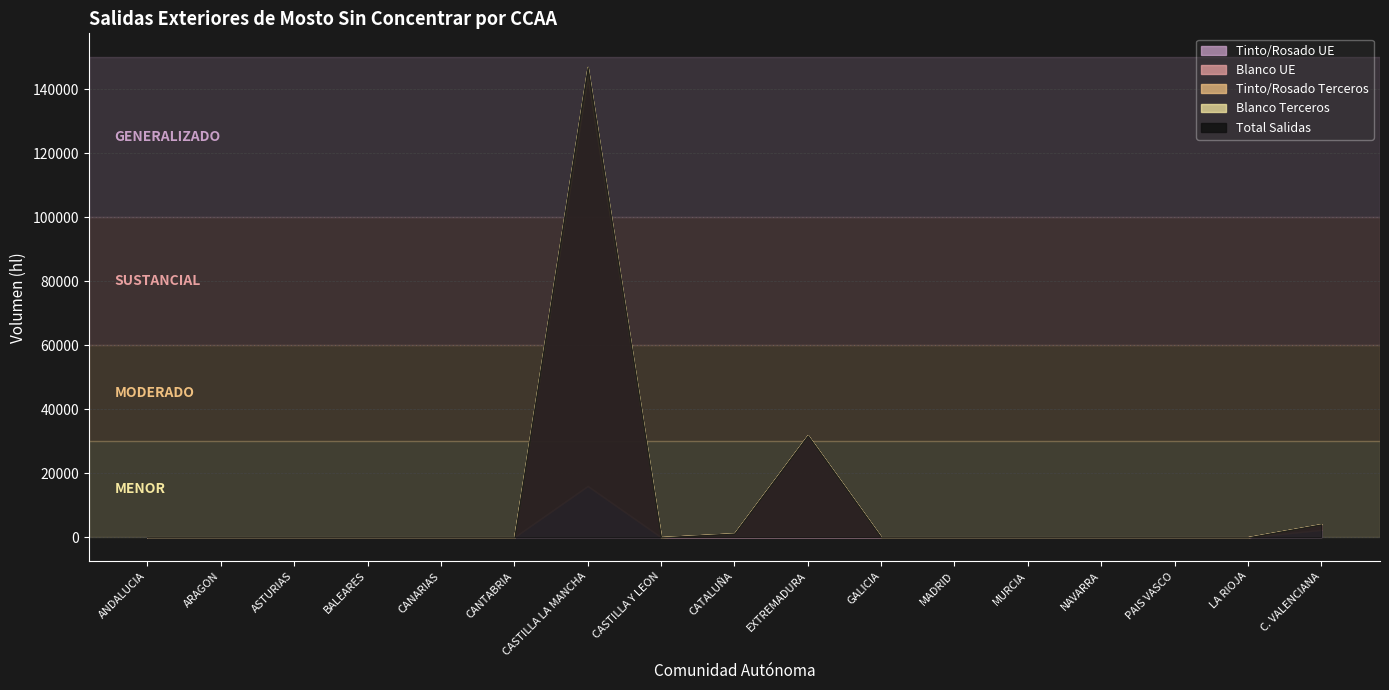

Between PAIS VASCO and LA RIOJA, which is larger?

PAIS VASCO